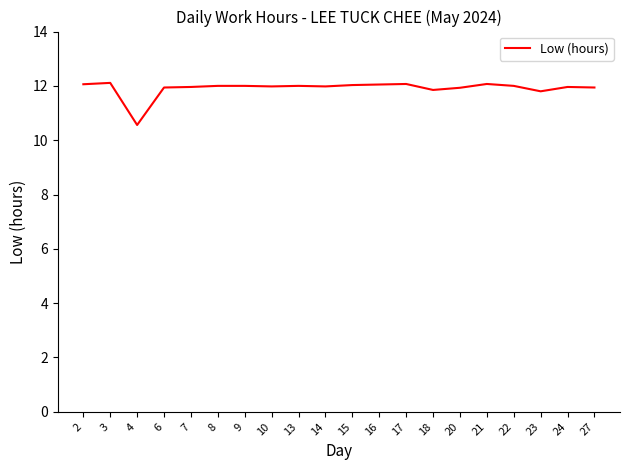

The value at 2 is 12.1. True or false?

True